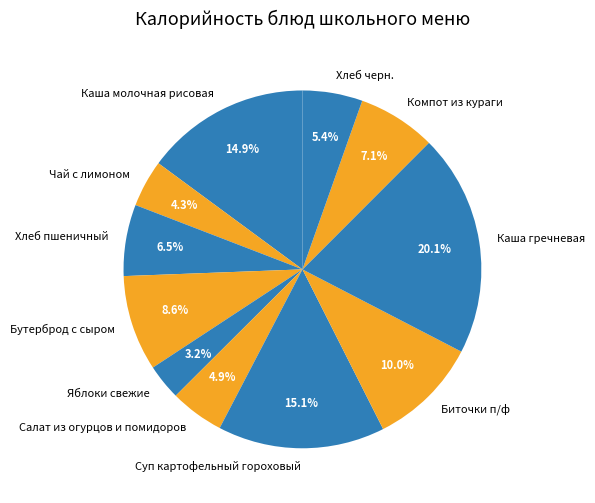

What percentage is NOT represented by Яблоки свежие?

96.8%